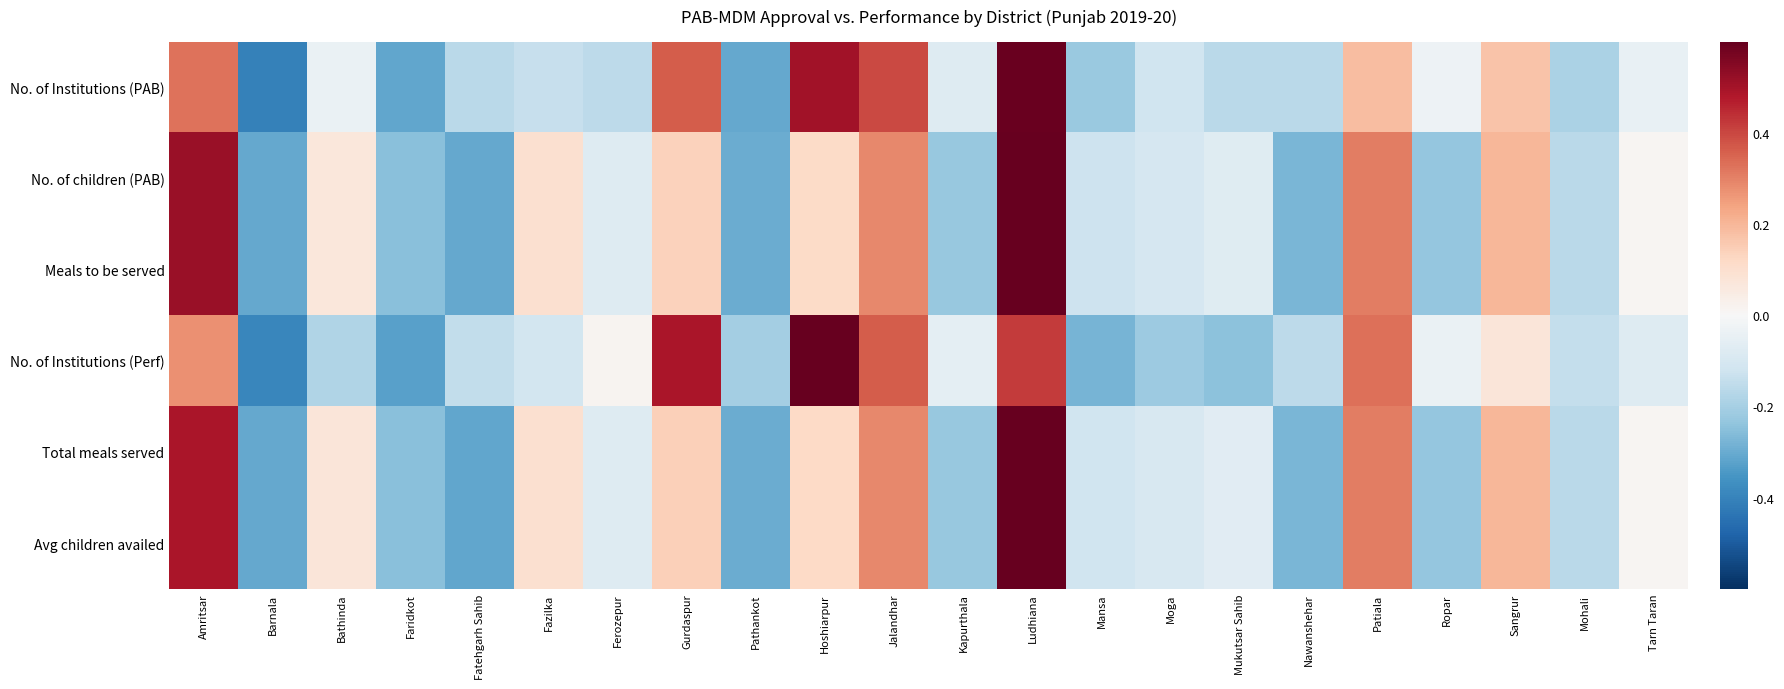

Which has a higher value, Mukutsar Sahib or Amritsar?

Amritsar